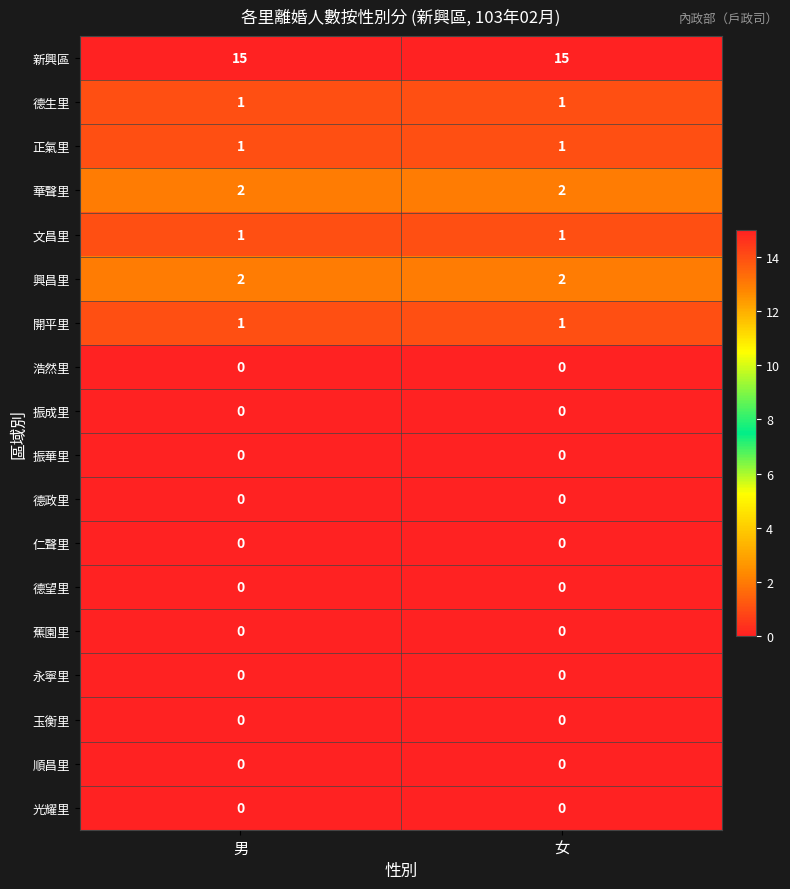

How many distinct data groups are displayed?

18